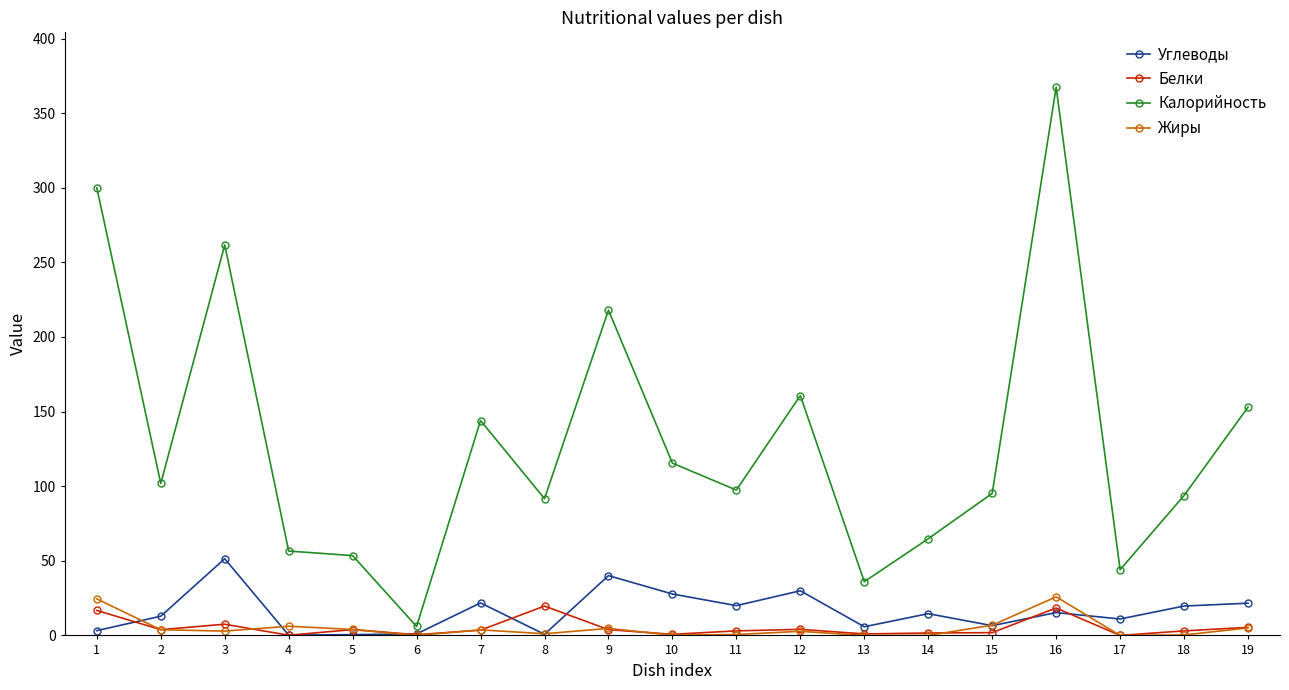

Is it true that Калорийность equals 97.4 at 11?

True